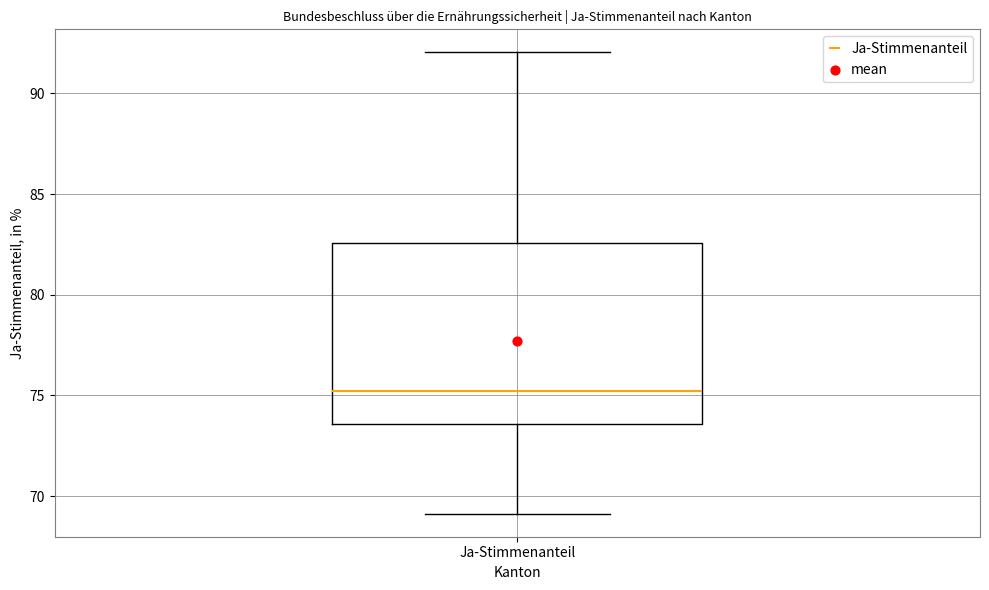

Read this box plot against the y-axis: the position of the median line, the range covered by the box, and the ends of both whiskers. The values are not printed on the chart, so give them approximately, as read against the axis.

median 75.0, box 73.5 to 82.5, whiskers 69.0 to 92.0